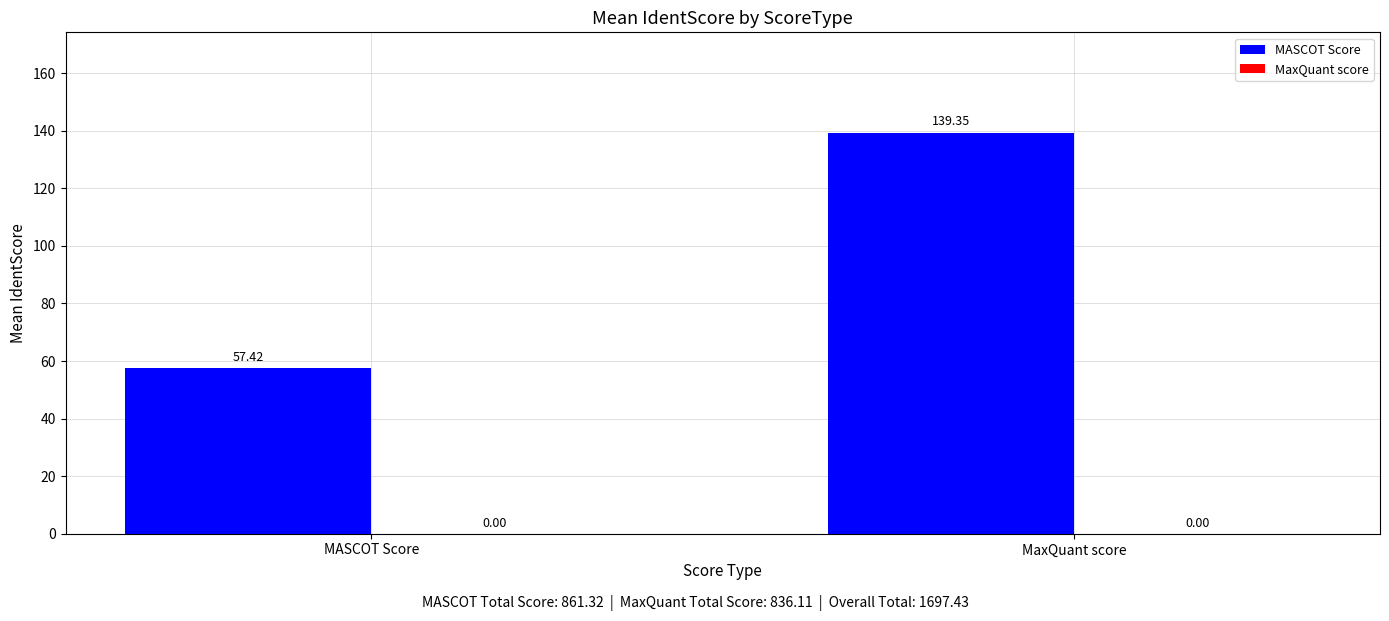

Does the chart contain any negative values?

No